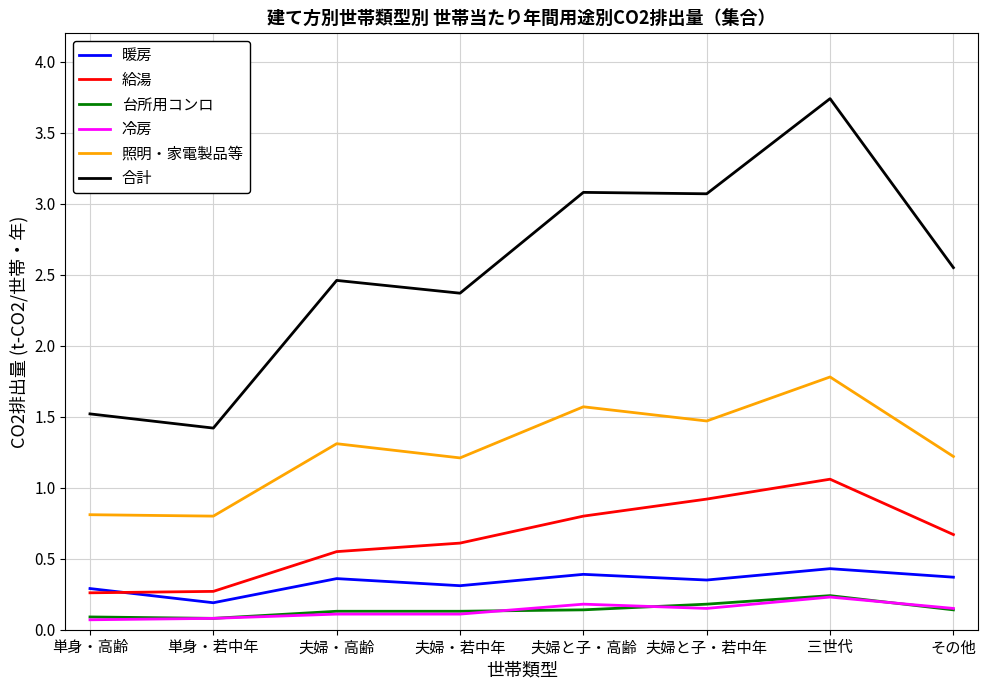

What is the highest value of the 合計 series?

3.7